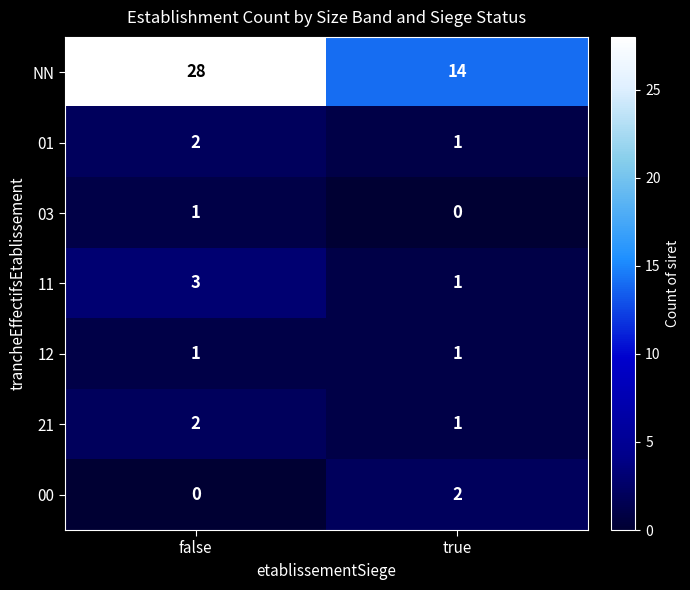

The value of 12 at true is 1. True or false?

True